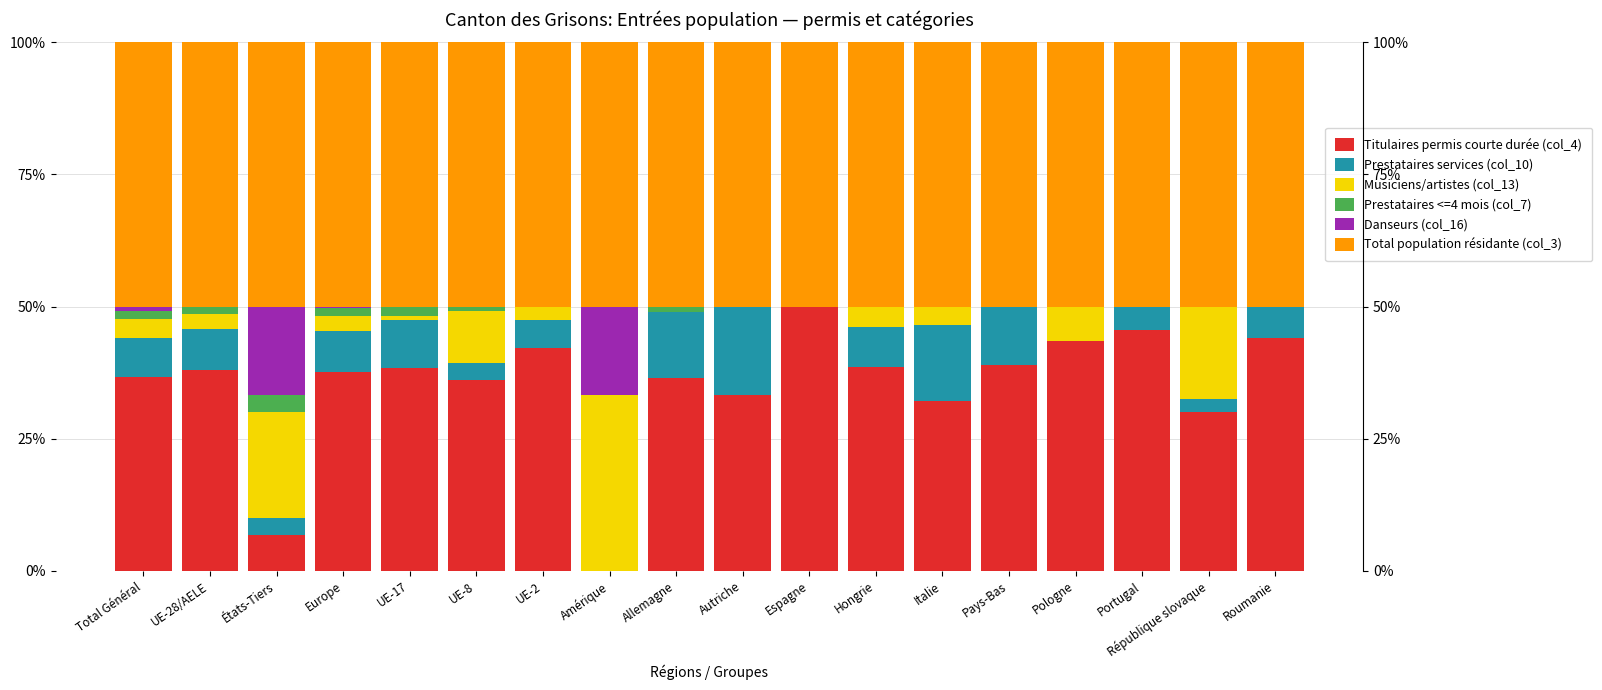

What is the total value across all series at Hongrie?

100.0